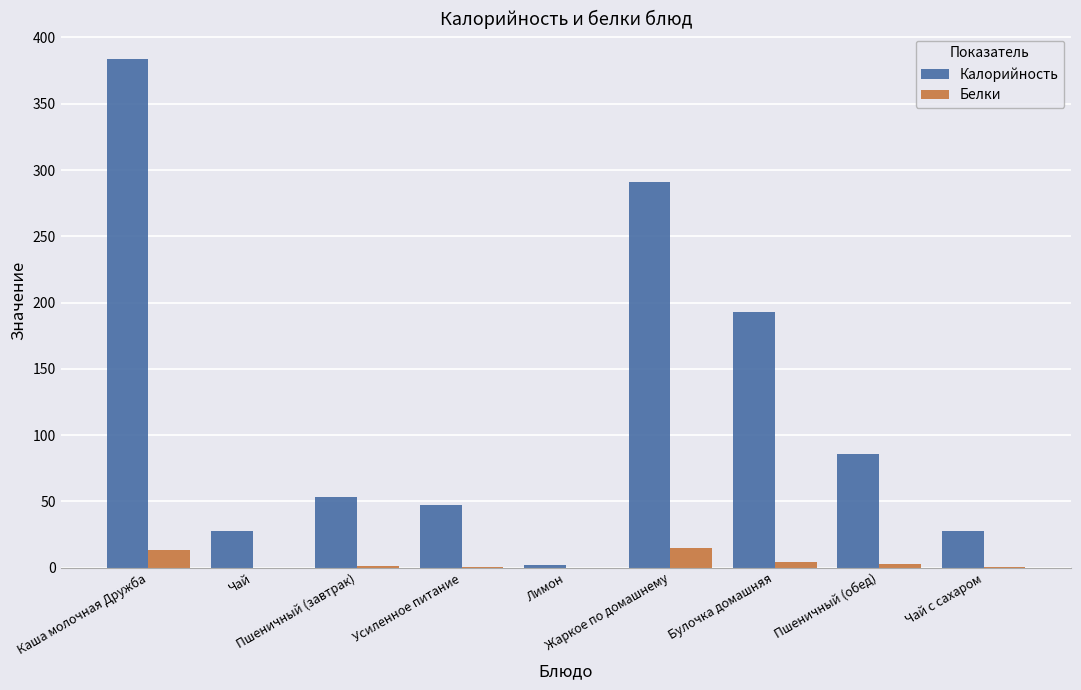

True or false: Калорийность has a value of 47.0 at Усиленное питание.

True